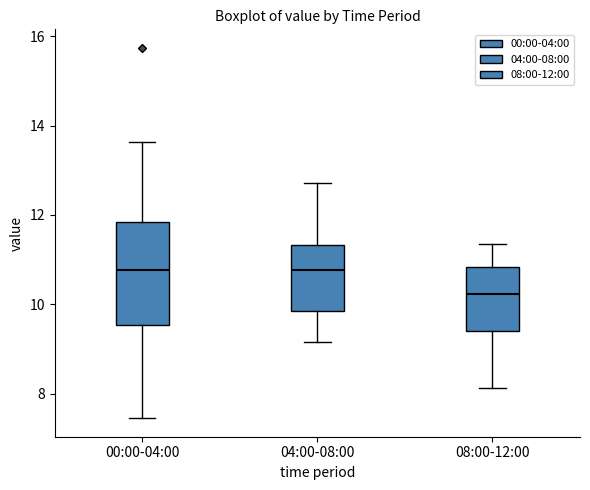

Reading left to right, read every box against the y-axis: the position of its median line, the range the box covers, and the ends of its whiskers. The values are not printed on the chart, so give them approximately, as read against the axis.

00:00-04:00: median 10.8, box 9.6 to 11.8, whiskers 7.4 to 13.6
04:00-08:00: median 10.8, box 9.8 to 11.4, whiskers 9.2 to 12.8
08:00-12:00: median 10.2, box 9.4 to 10.8, whiskers 8.2 to 11.4